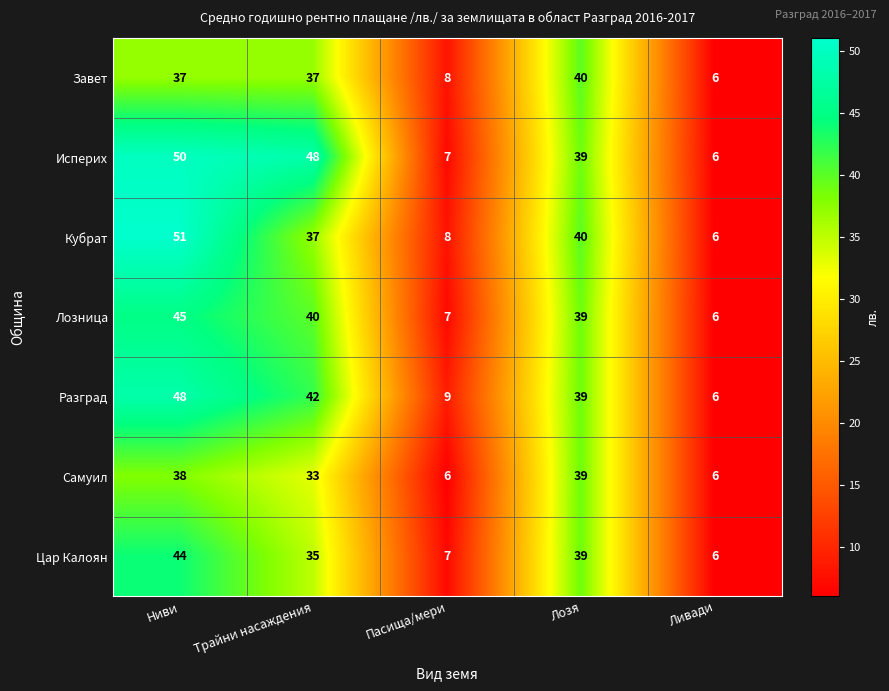

What is the difference between the Исперих values at Трайни насаждения and Ливади?

42